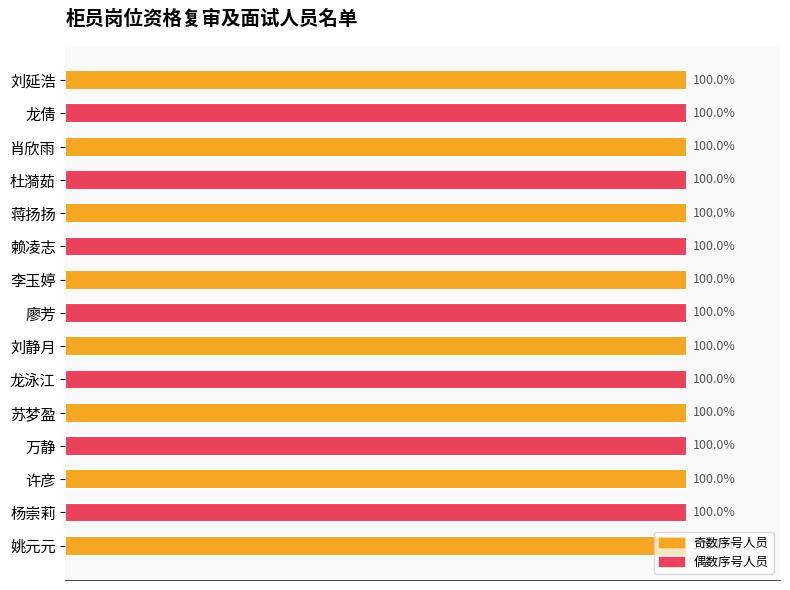

What is the label of the 1st bar from the bottom?

姚元元